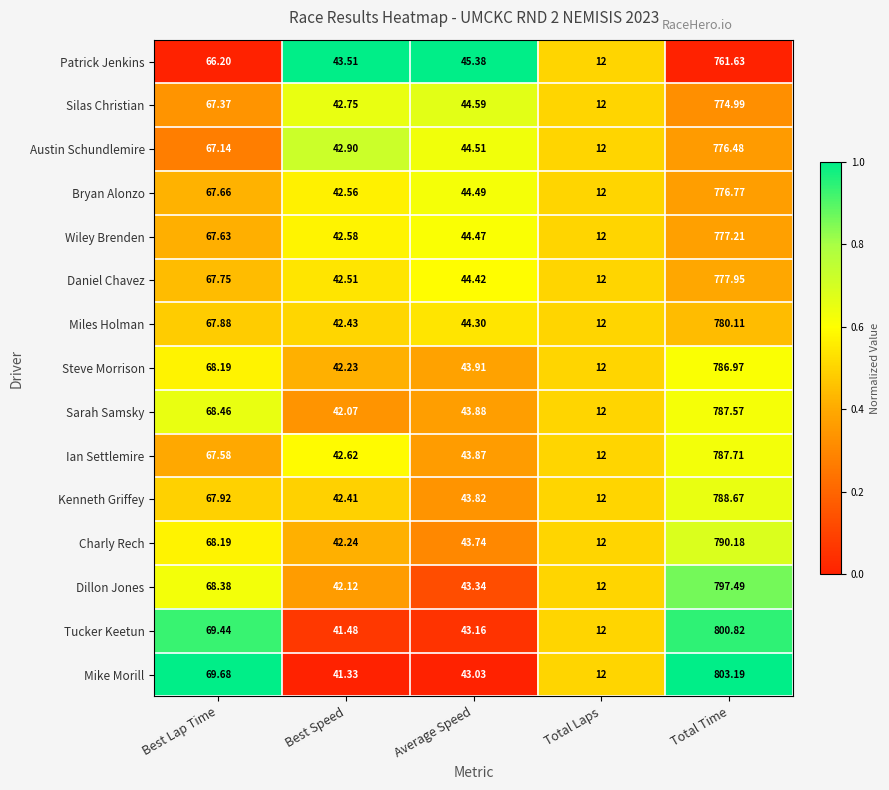

At which label does Miles Holman first exceed 44?

Best Lap Time